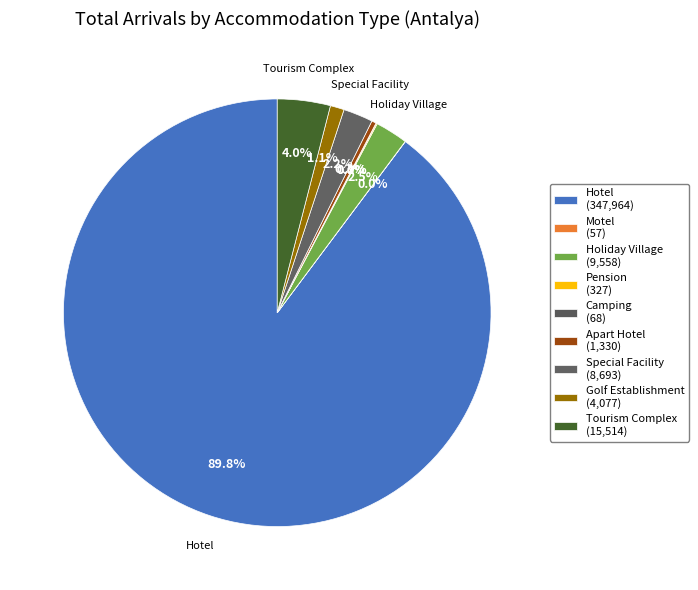

How many segments does this pie chart have?

9